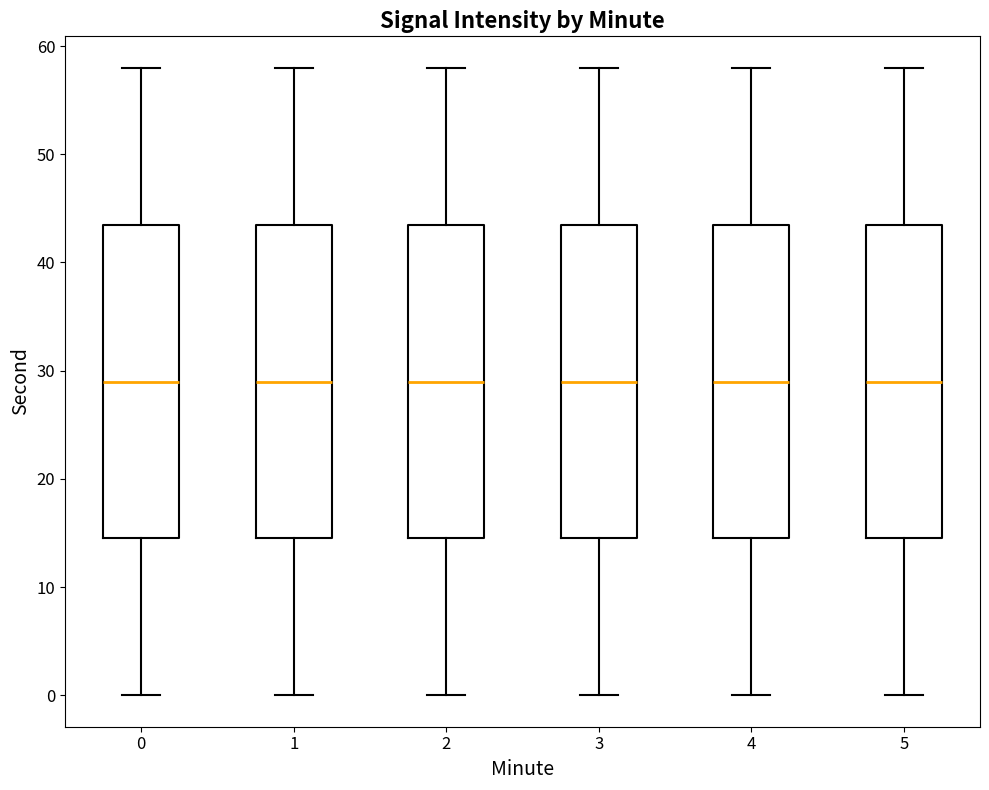

Reading left to right, read every box against the y-axis: the position of its median line, the range the box covers, and the ends of its whiskers. The values are not printed on the chart, so give them approximately, as read against the axis.

0: median 29, box 15 to 44, whiskers 0 to 58
1: median 29, box 15 to 44, whiskers 0 to 58
2: median 29, box 15 to 44, whiskers 0 to 58
3: median 29, box 15 to 44, whiskers 0 to 58
4: median 29, box 15 to 44, whiskers 0 to 58
5: median 29, box 15 to 44, whiskers 0 to 58